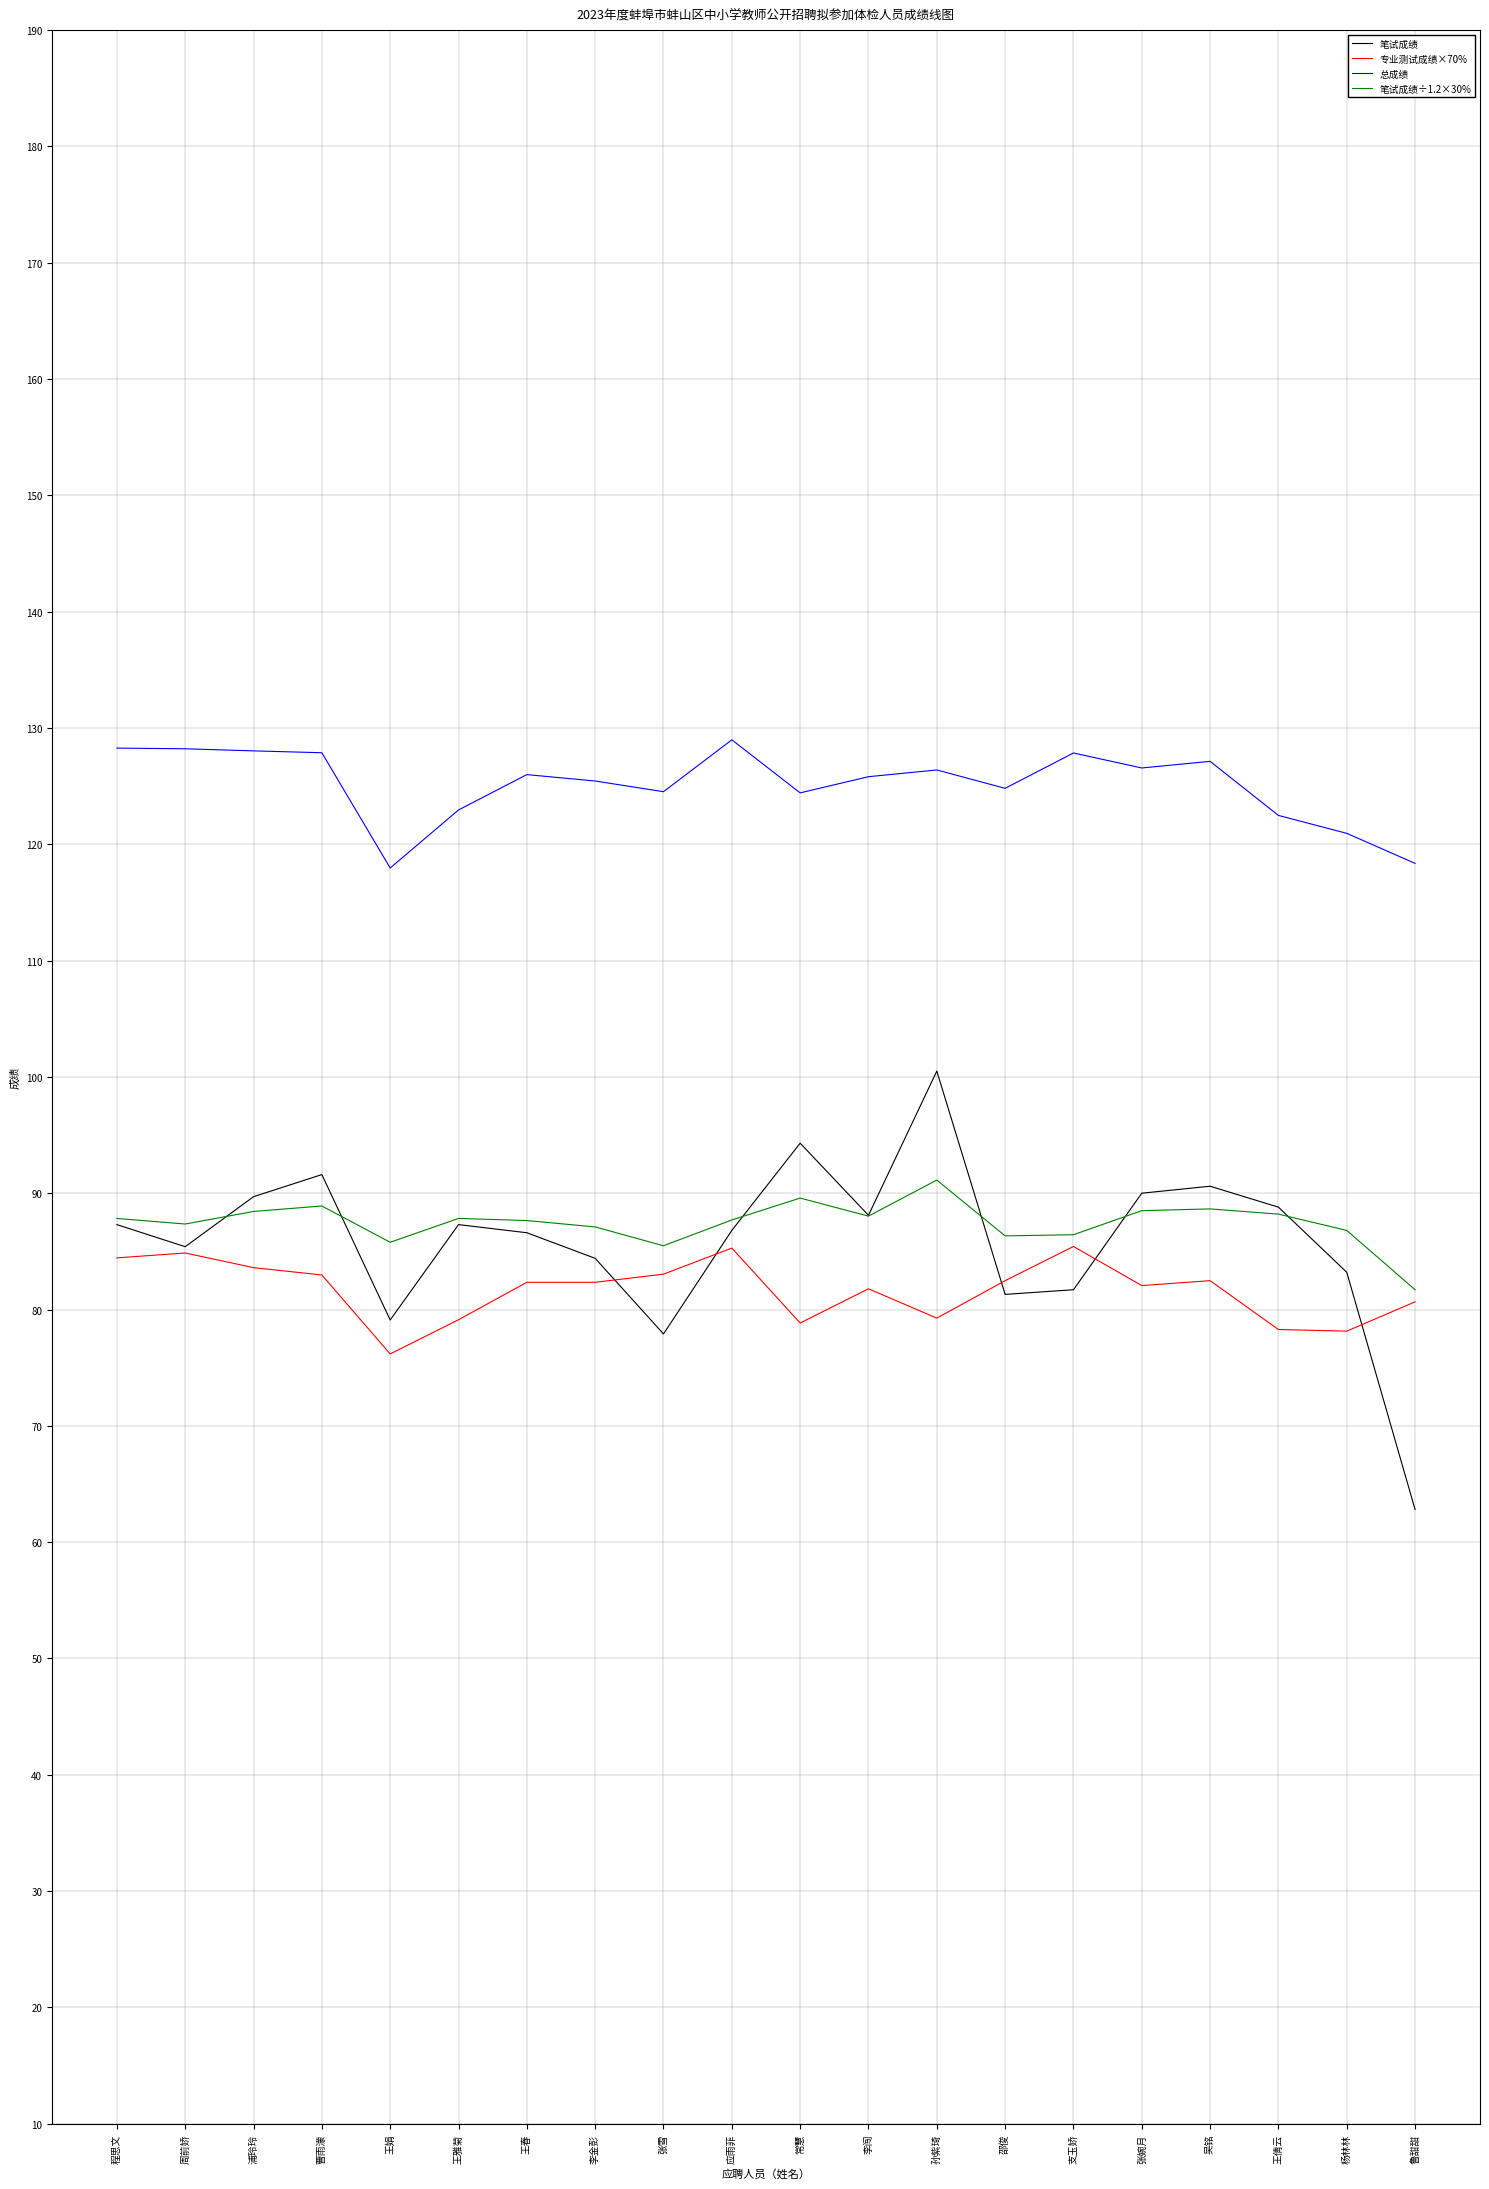

Does the chart display data point markers on the line(s)?

No